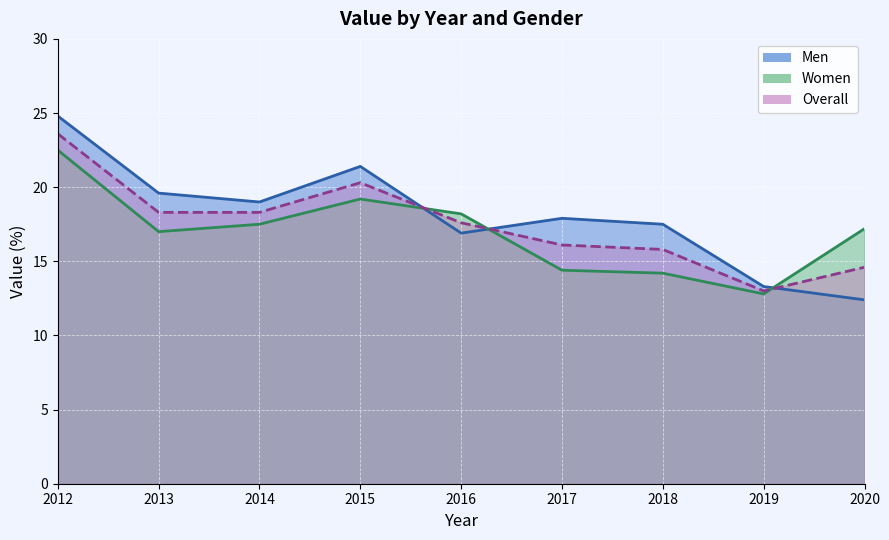

True or false: Overall has a value of 17.6 at 2016.

True